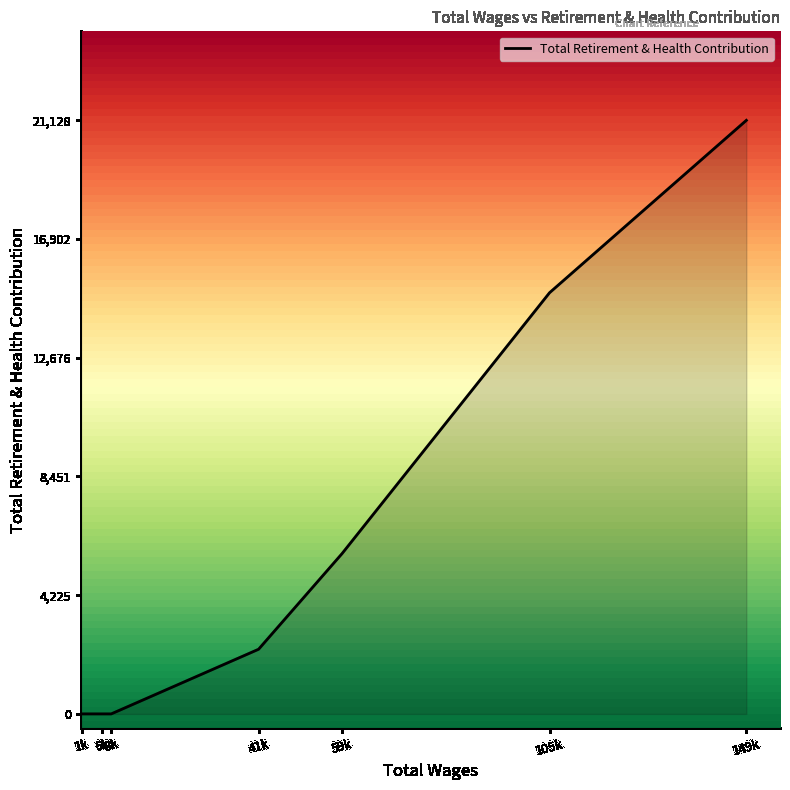

What is the change in value from 1k to 59k?

+5705